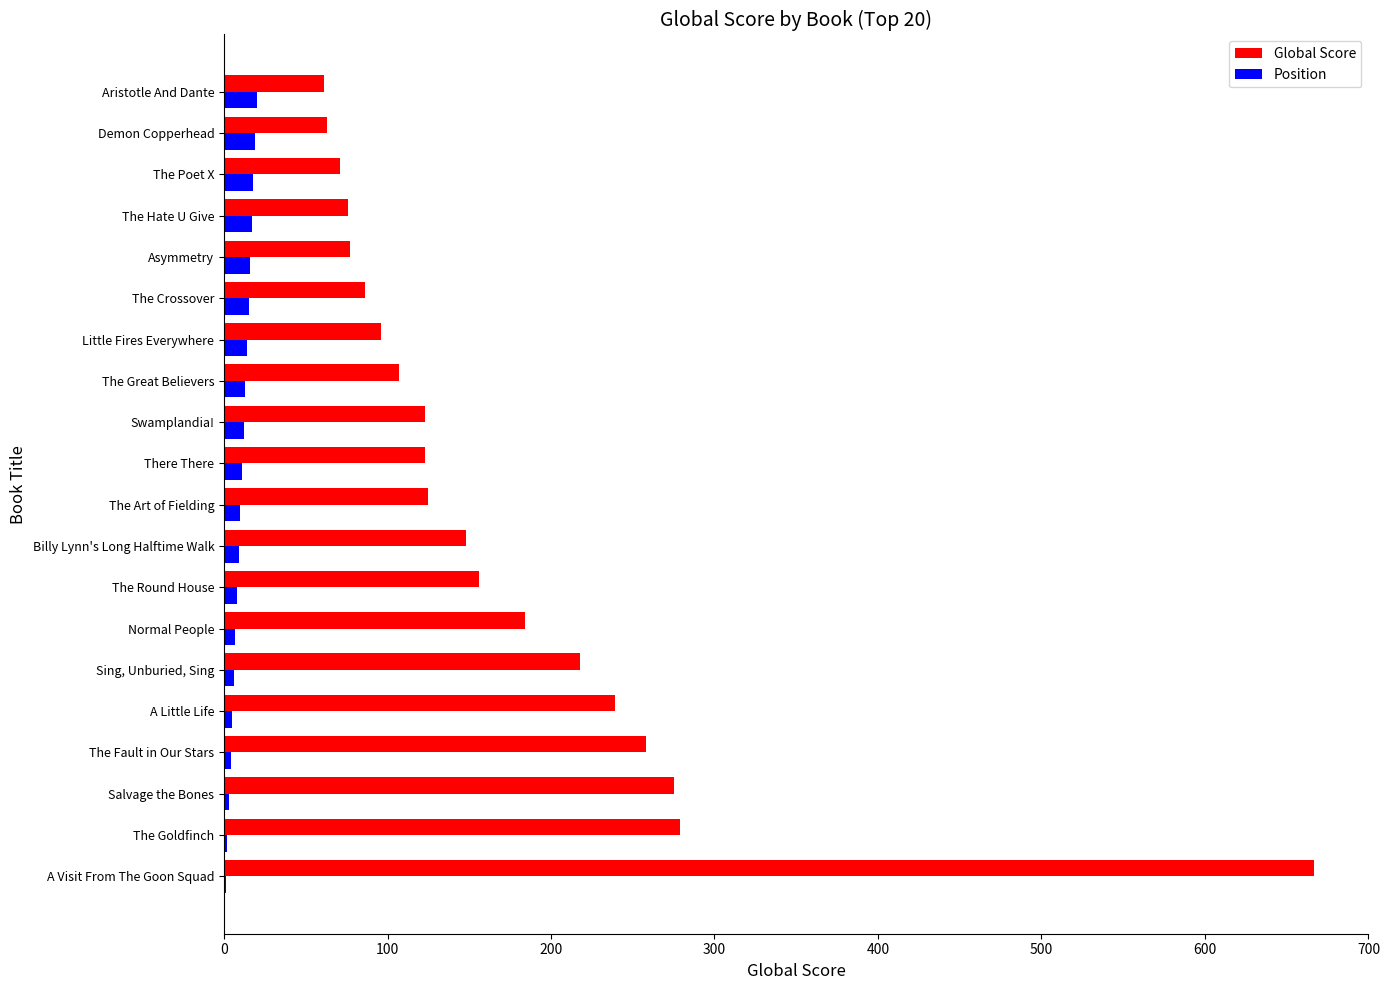

What is the sum of all Global Score values?

3432